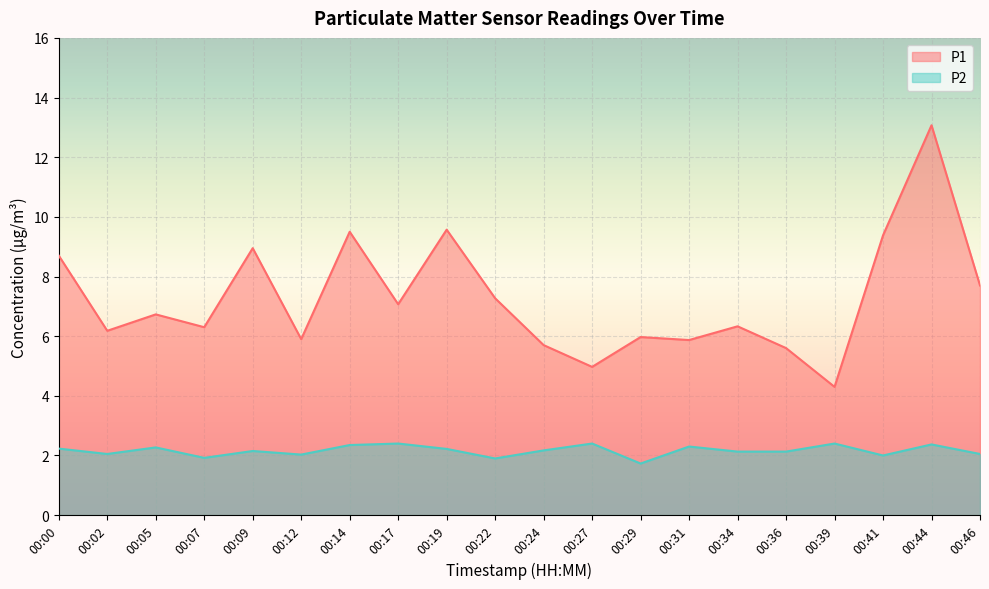

How many lines are shown in the chart?

2